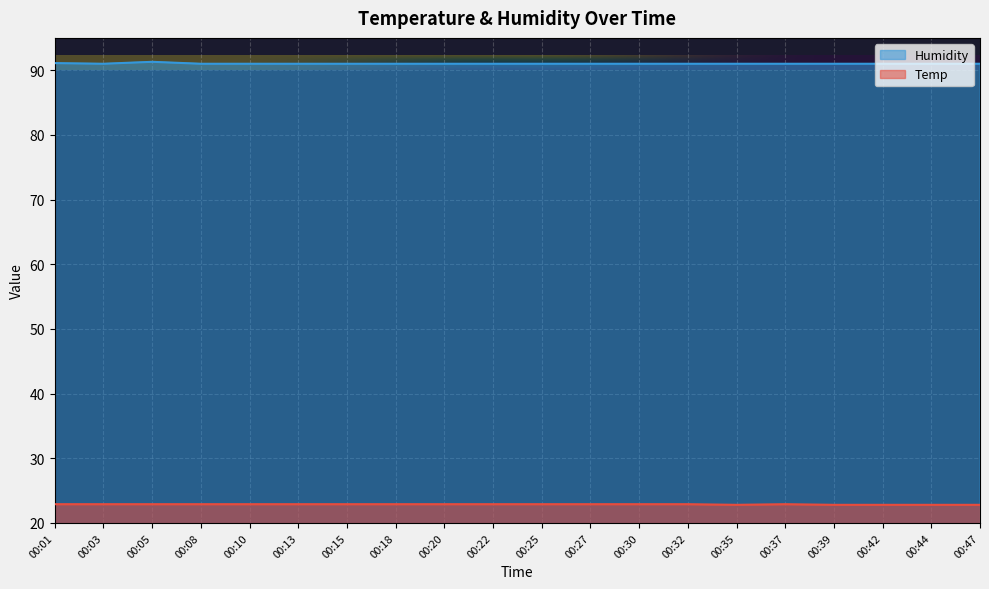

What is the value of the Humidity point at the 3rd from the left?

91.3